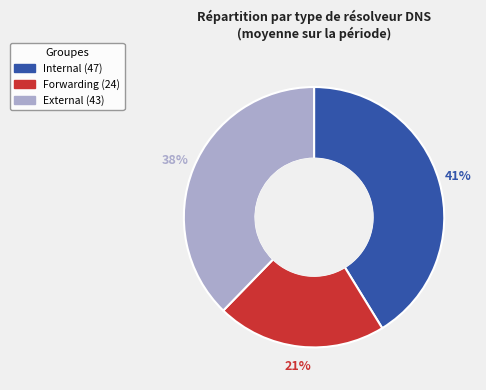

Count the number of slices in the pie.

3